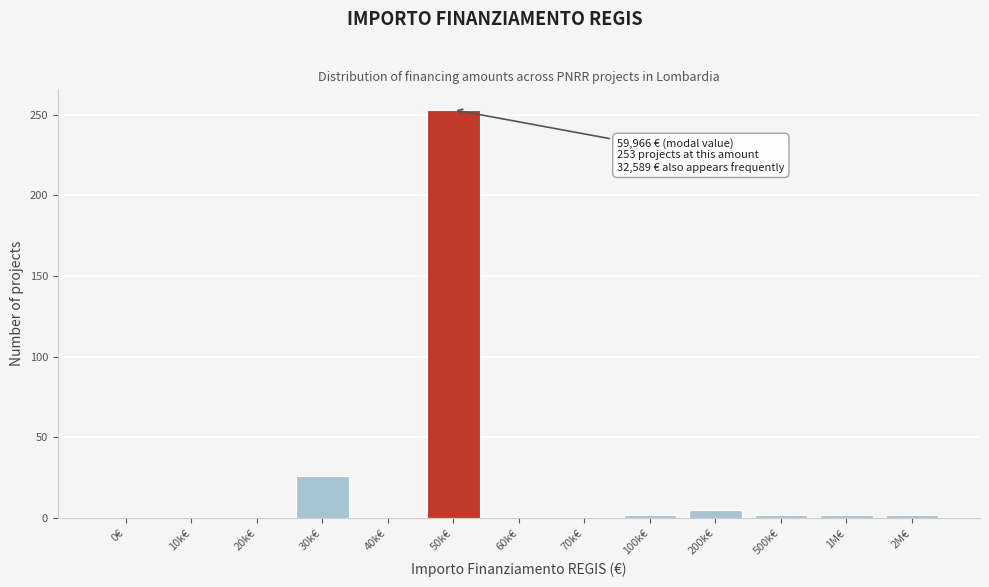

Reading right to left, what are all the values shown in this chart?

2M€=2	1M€=2	500k€=2	200k€=5	100k€=2	70k€=0	60k€=0	50k€=253	40k€=0	30k€=26	20k€=0	10k€=0	0€=0